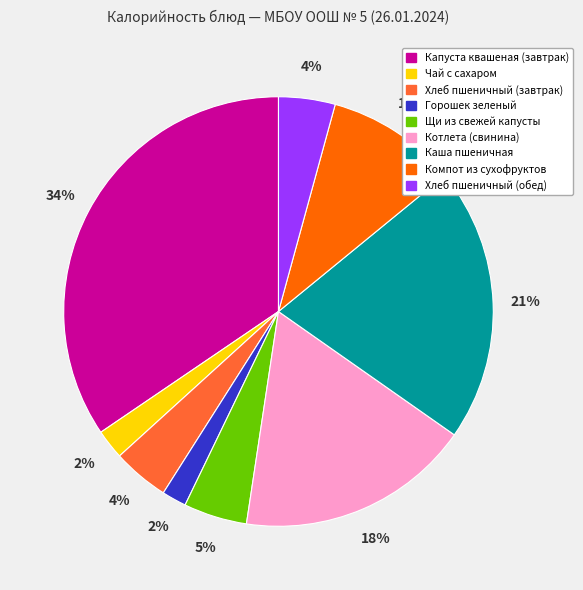

Is Капуста квашеная (завтрак) the majority of the pie?

No